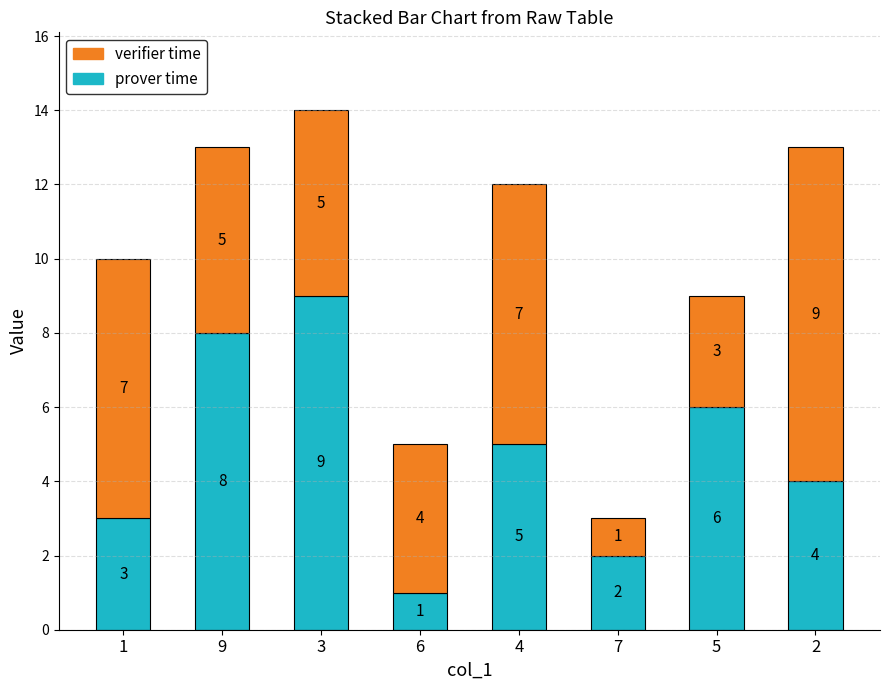

Which category has the lowest value in the prover time series?

6